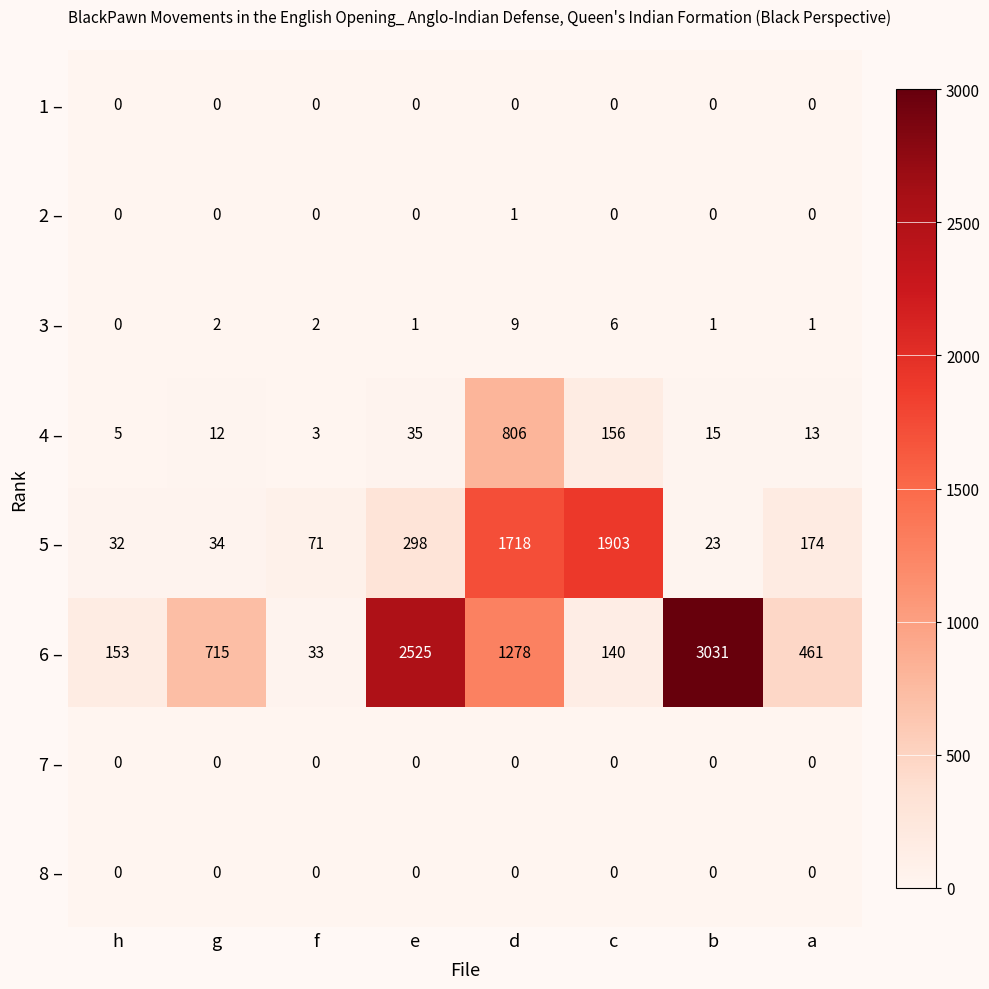

Where is 4 – nearest to the value 404?

c